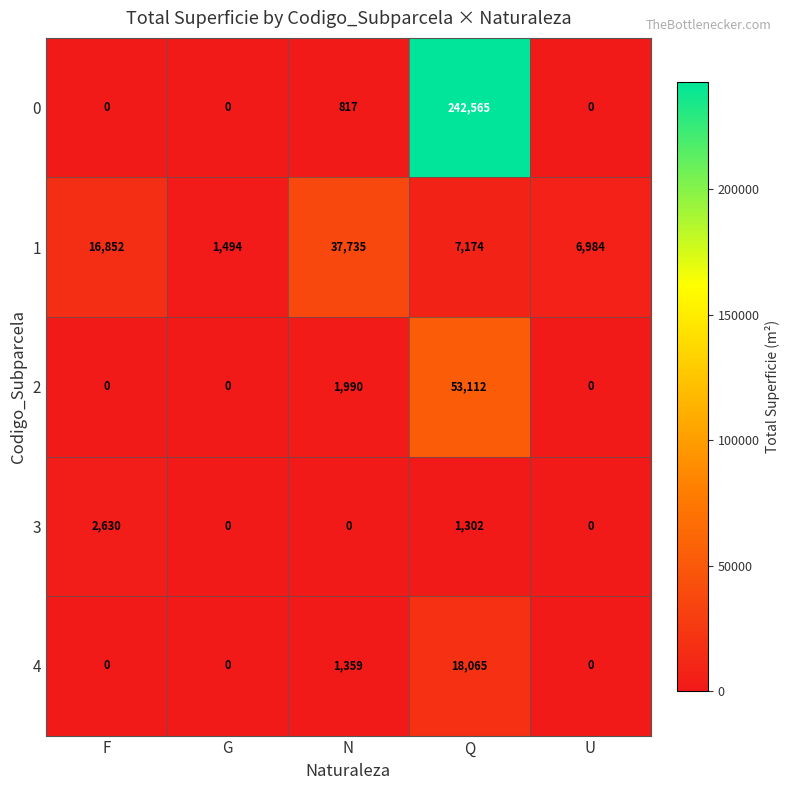

At Q, list the series in order from smallest to largest.

3, 1, 4, 2, 0